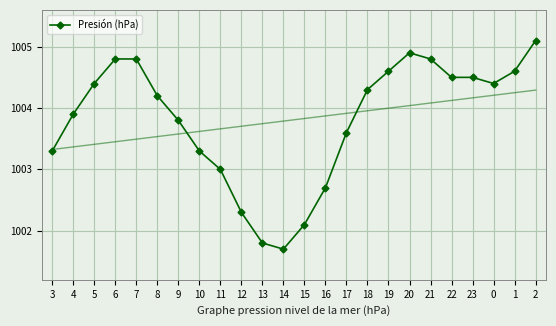

The chart shows a value of 1004.9 at 20. True or false?

True